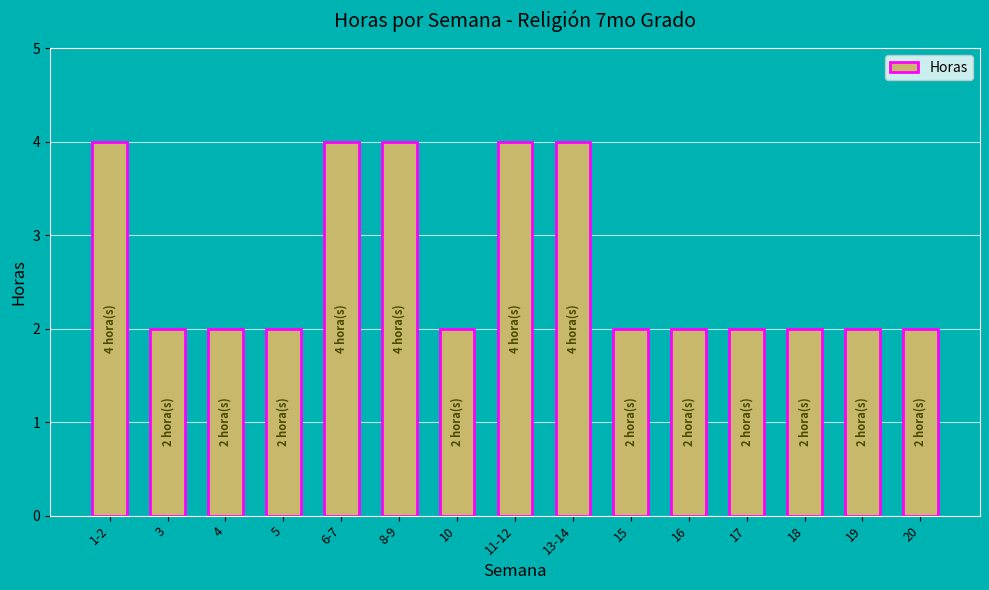

What position from the right is 19?

2